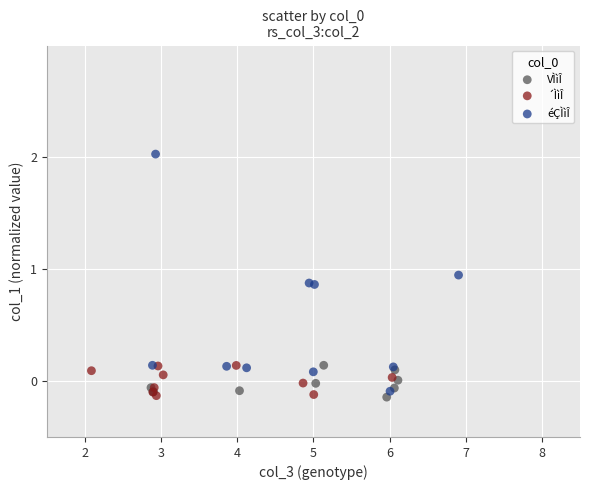

Which series has the widest spread of Y values?

éÇÌìÎ